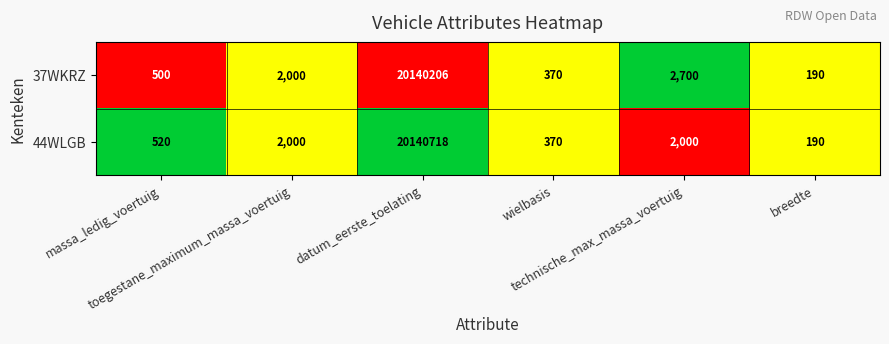

List the series in order of their peak value, highest first.

44WLGB, 37WKRZ